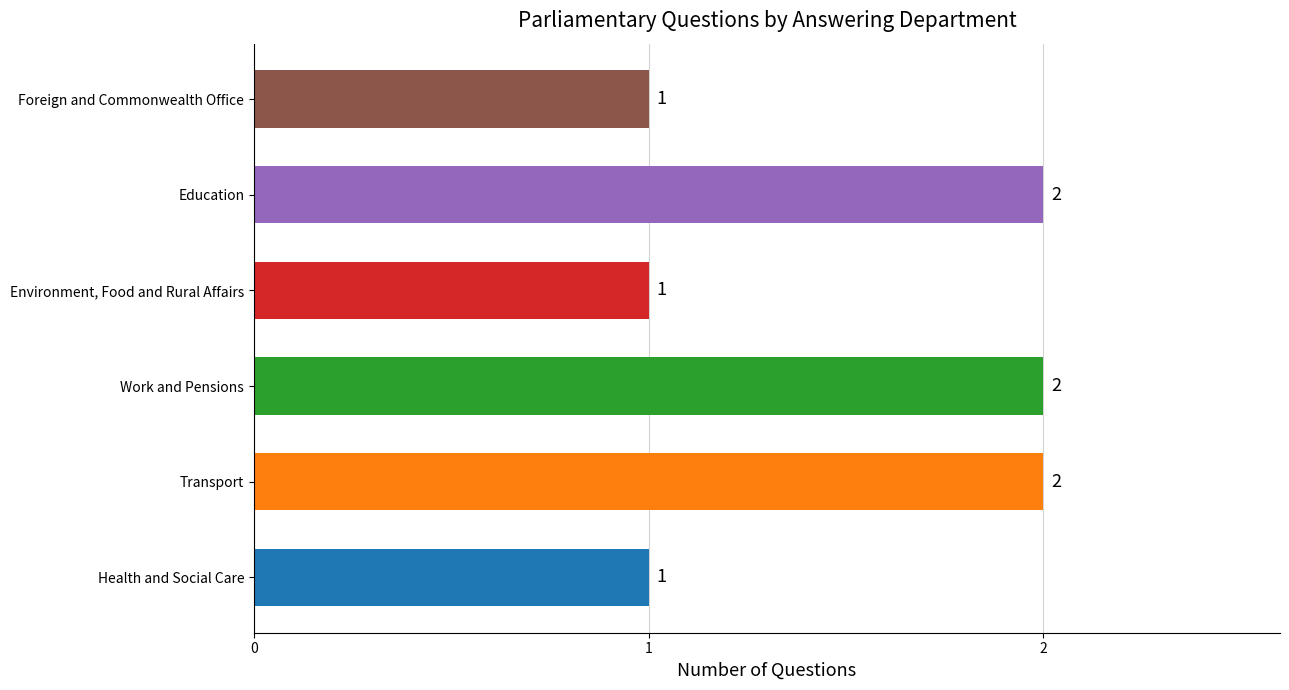

What is the difference between the values at Transport and Environment, Food and Rural Affairs?

1